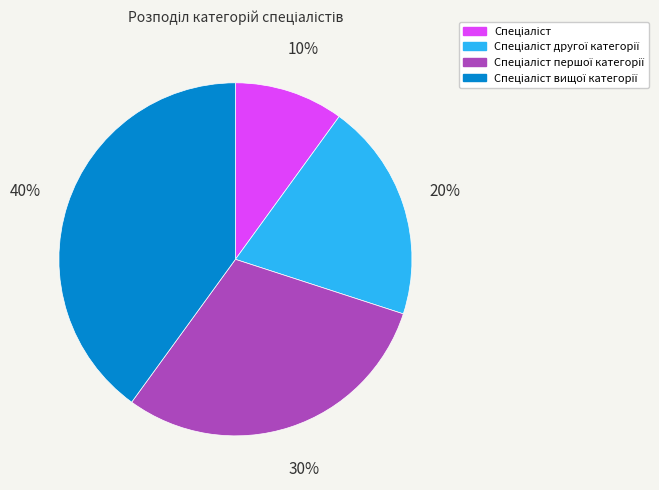

Is there a majority slice in this chart?

No